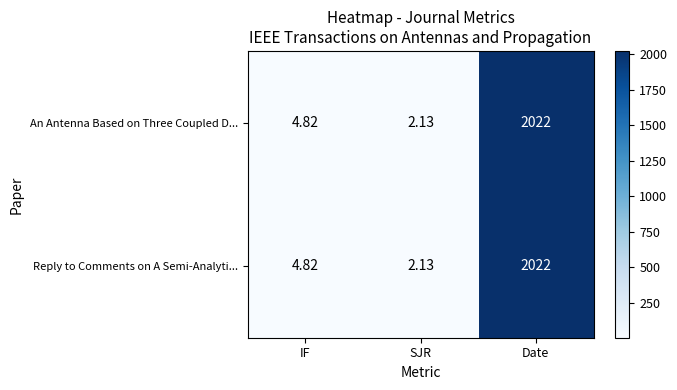

Which label corresponds to the largest value in the chart?

Date